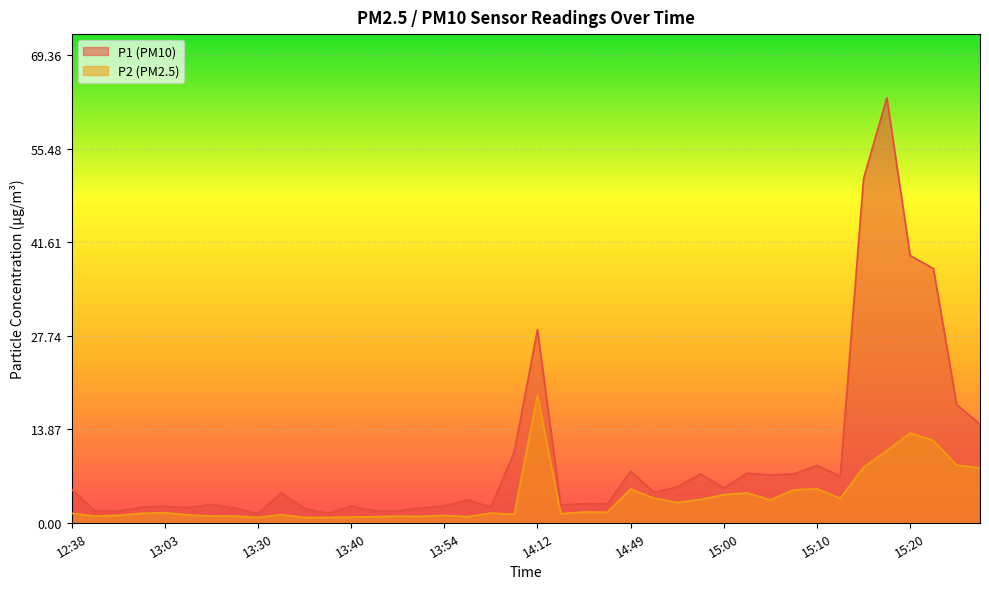

Count the number of data series in this chart.

2